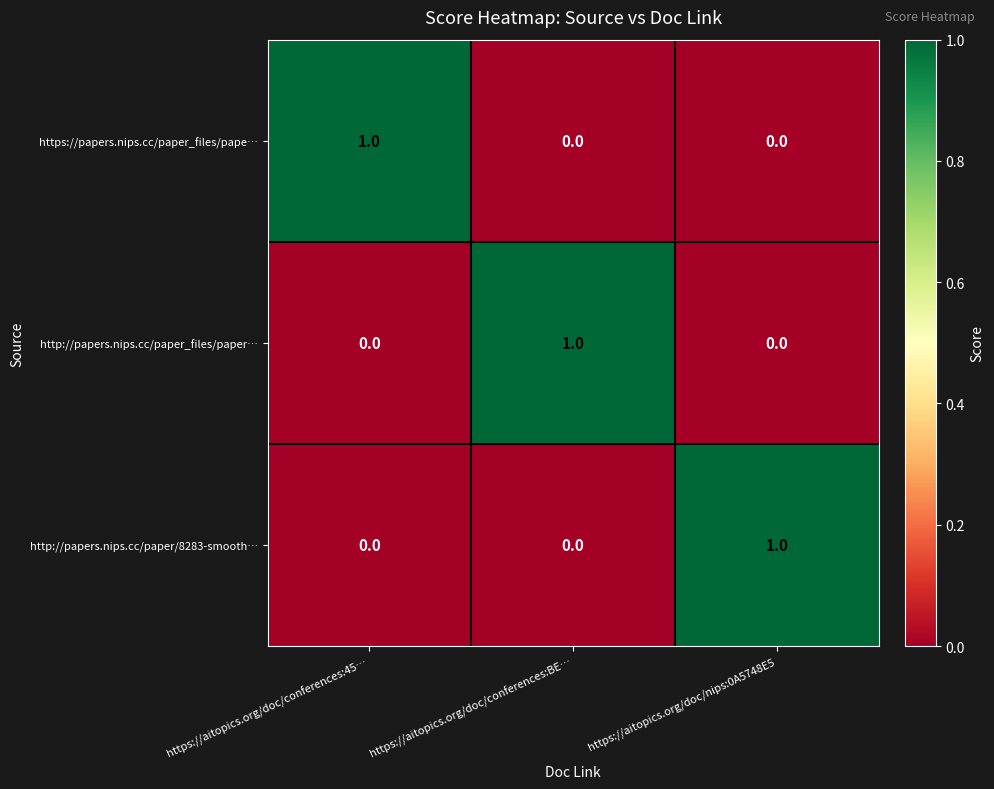

What is the spread (max minus min) of values at https://aitopics.org/doc/conferences:BE…?

1